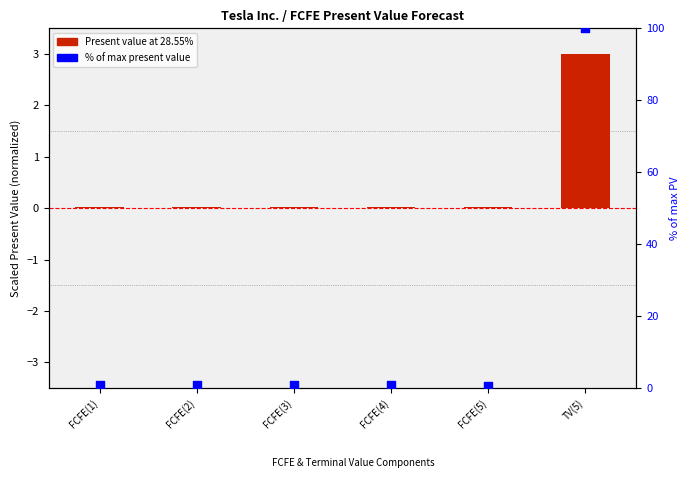

Which series has the largest total across all categories?

% of max present value